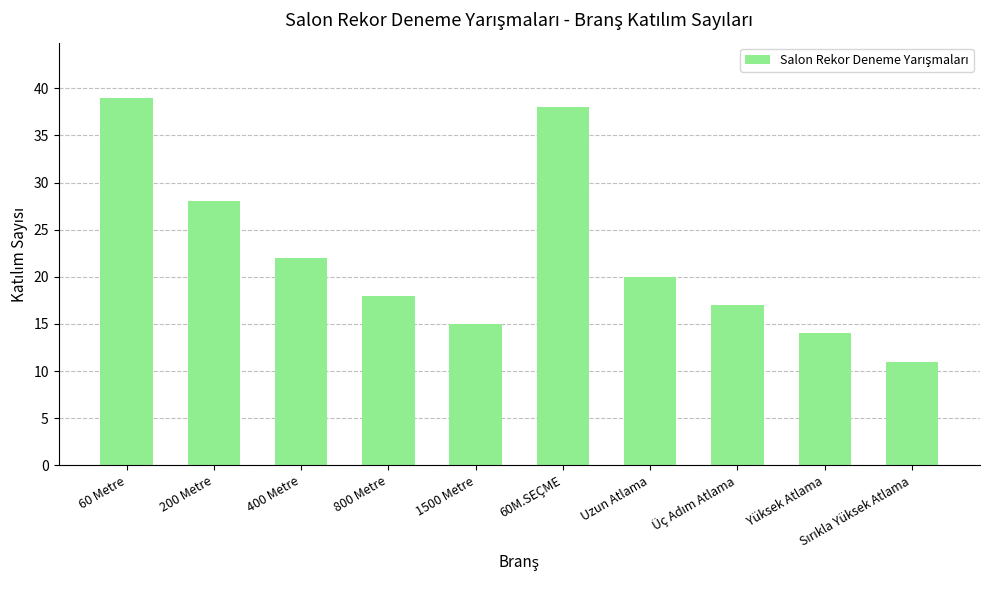

What is the value of the 3rd bar from the left?

22